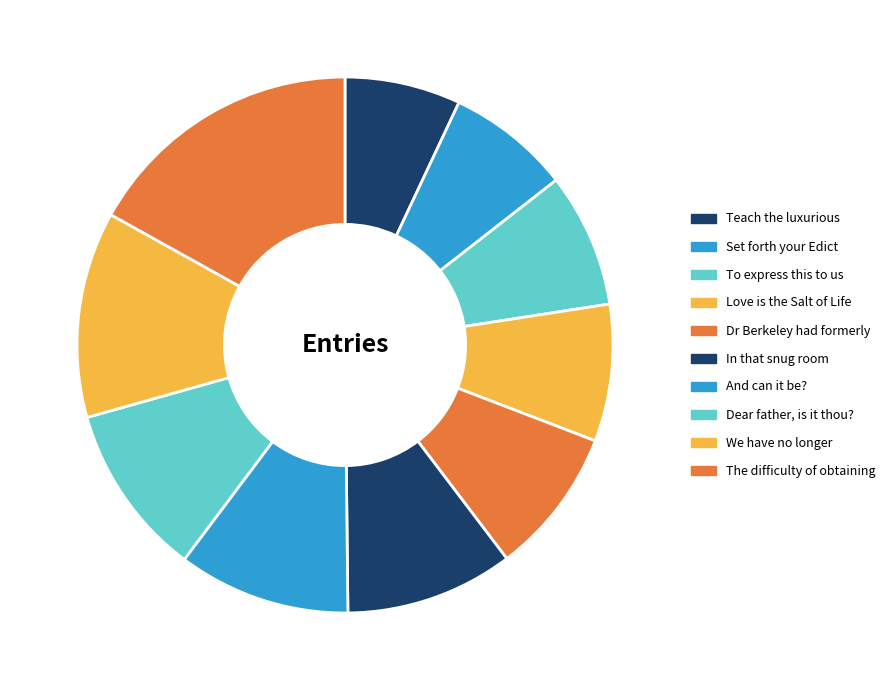

What percentage is the We have no longer slice, to the nearest percent?

12%